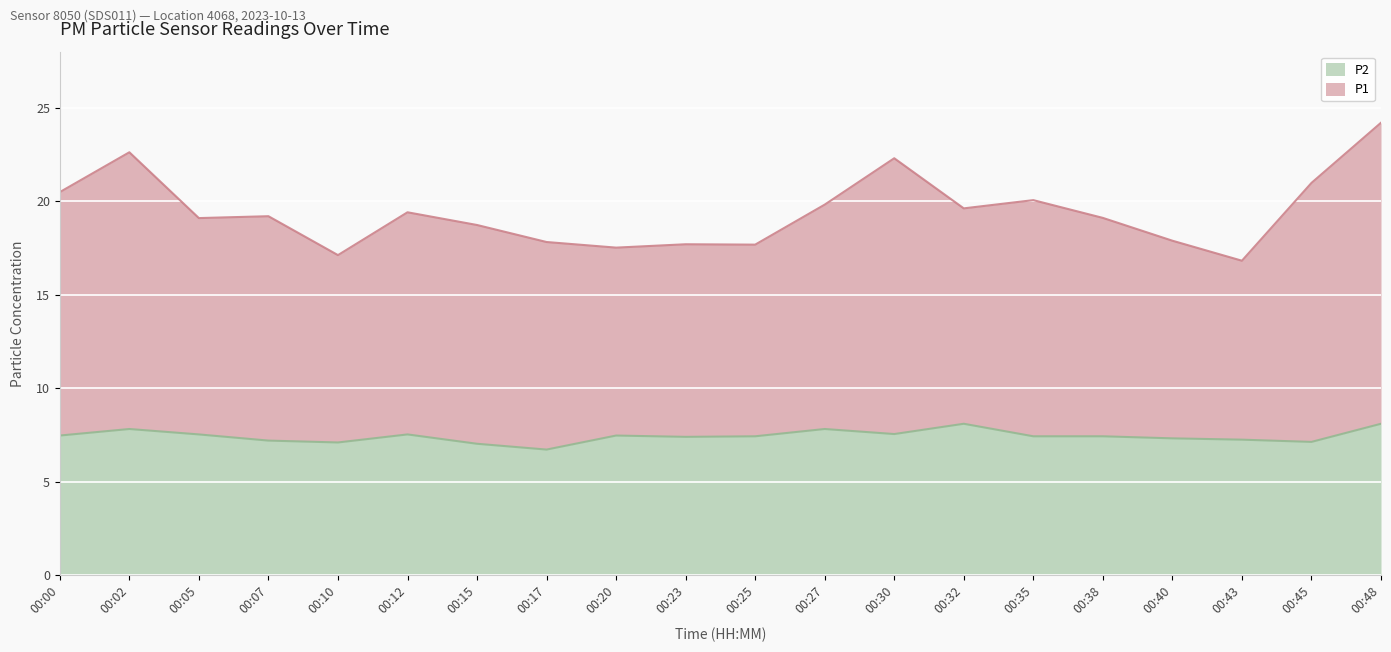

At which category does the chart reach its peak across all series?

00:48